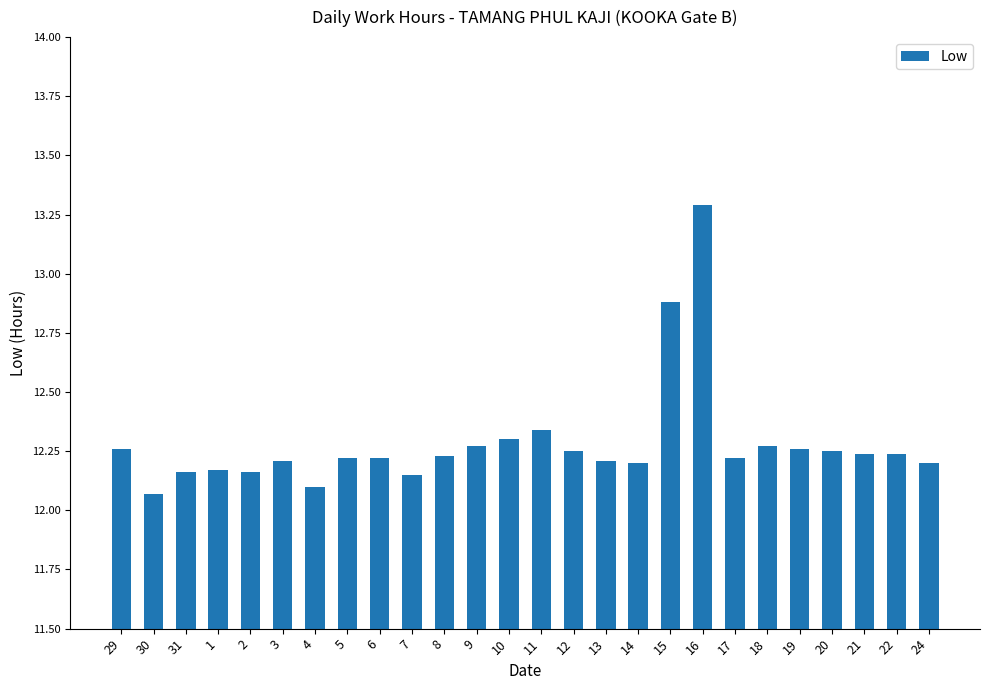

What is the change in value from 8 to 11?

+0.1